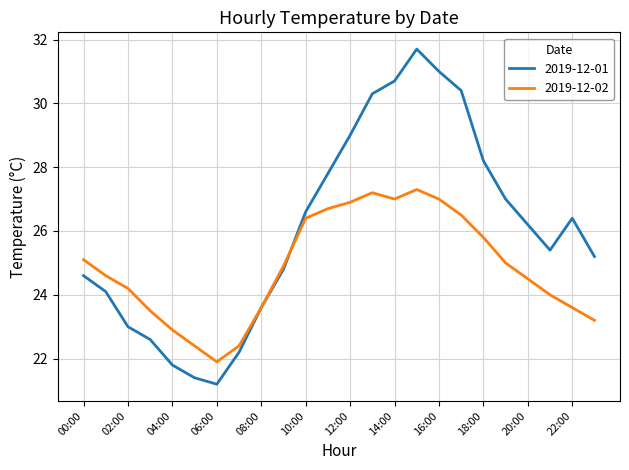

What is the maximum value for 2019-12-01?

31.7